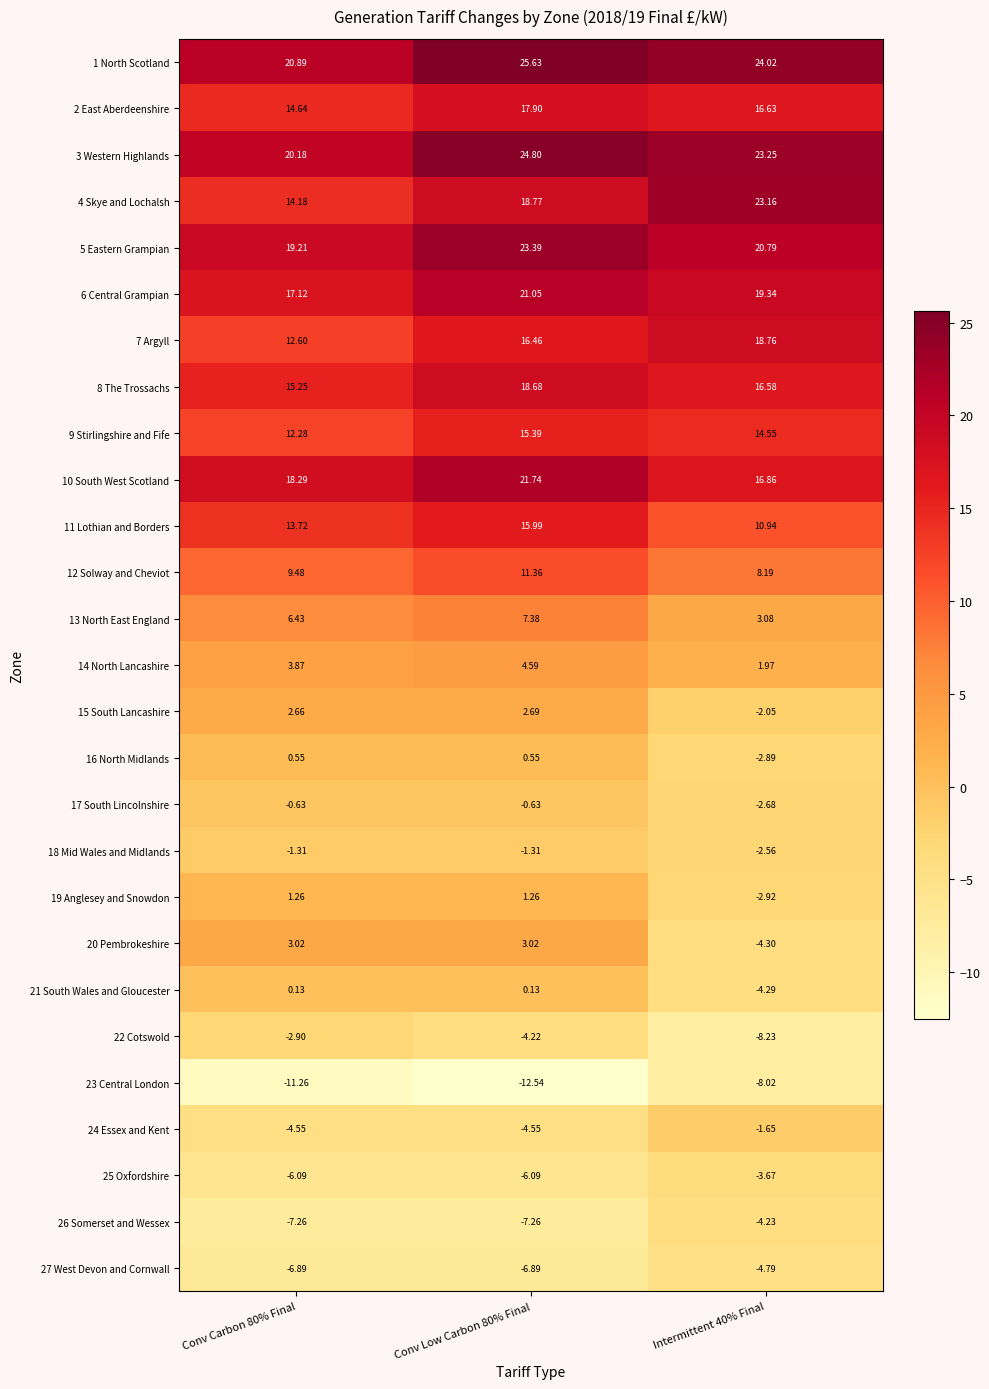

At Intermittent 40% Final, list the series in order from smallest to largest.

22 Cotswold, 23 Central London, 27 West Devon and Cornwall, 20 Pembrokeshire, 21 South Wales and Gloucester, 26 Somerset and Wessex, 25 Oxfordshire, 19 Anglesey and Snowdon, 16 North Midlands, 17 South Lincolnshire, 18 Mid Wales and Midlands, 15 South Lancashire, 24 Essex and Kent, 14 North Lancashire, 13 North East England, 12 Solway and Cheviot, 11 Lothian and Borders, 9 Stirlingshire and Fife, 8 The Trossachs, 2 East Aberdeenshire, 10 South West Scotland, 7 Argyll, 6 Central Grampian, 5 Eastern Grampian, 4 Skye and Lochalsh, 3 Western Highlands, 1 North Scotland